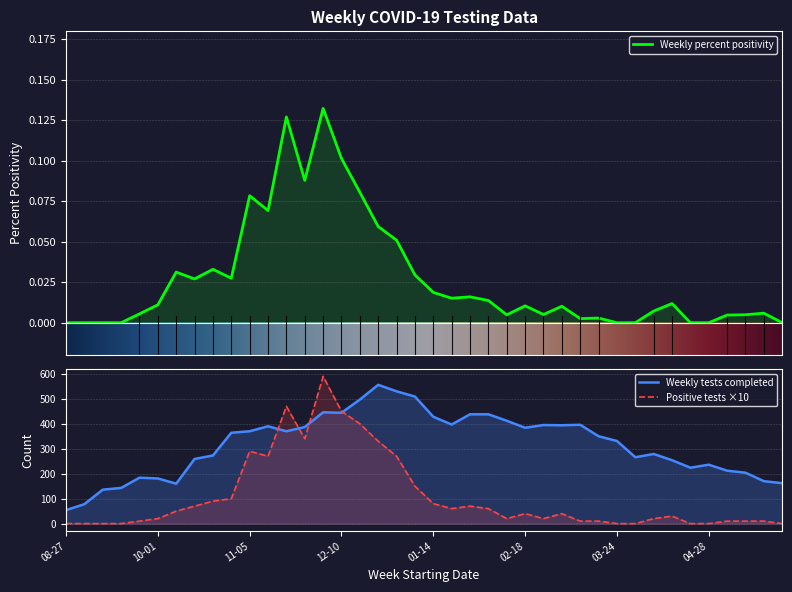

List the labels in order of Weekly number of positive tests value, largest first.

2023-12-03, 2023-11-19, 2023-12-10, 2023-12-17, 2023-11-26, 2023-12-24, 2023-11-05, 2023-11-12, 2023-12-31, 2024-01-07, 2023-10-29, 2023-10-22, 2024-01-14, 2023-10-15, 2024-01-28, 2024-01-21, 2024-02-04, 2023-10-08, 2024-02-18, 2024-03-03, 2024-04-14, 2023-10-01, 2024-02-11, 2024-02-25, 2024-04-07, 2023-09-24, 2024-03-10, 2024-03-17, 2024-05-05, 2024-05-12, 2024-05-19, 2023-08-27, 2023-09-03, 2023-09-10, 2023-09-17, 2024-03-24, 2024-03-31, 2024-04-21, 2024-04-28, 2024-05-26